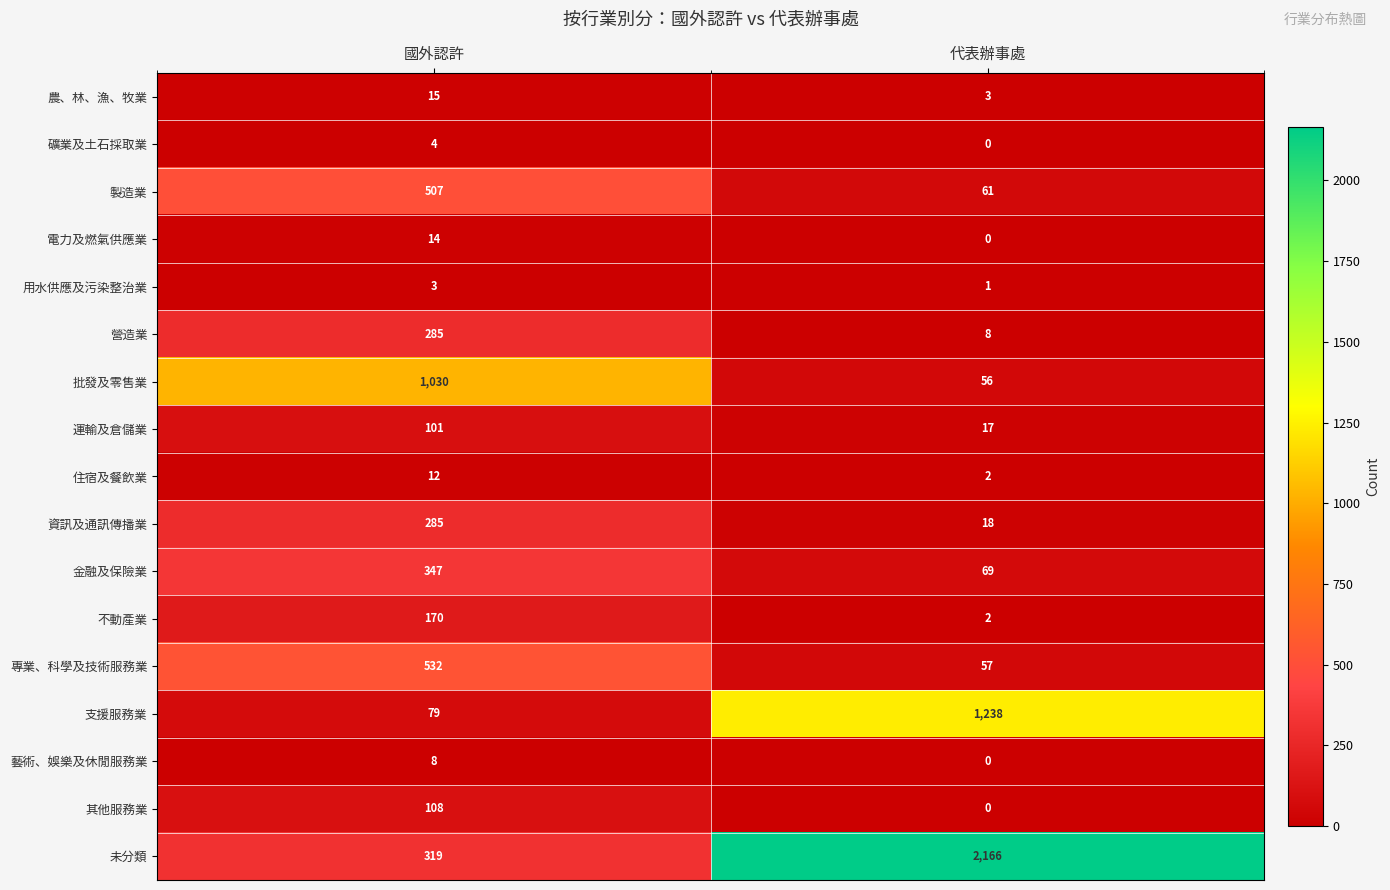

The value of 用水供應及污染整治業 at 代表辦事處 is 2. True or false?

False